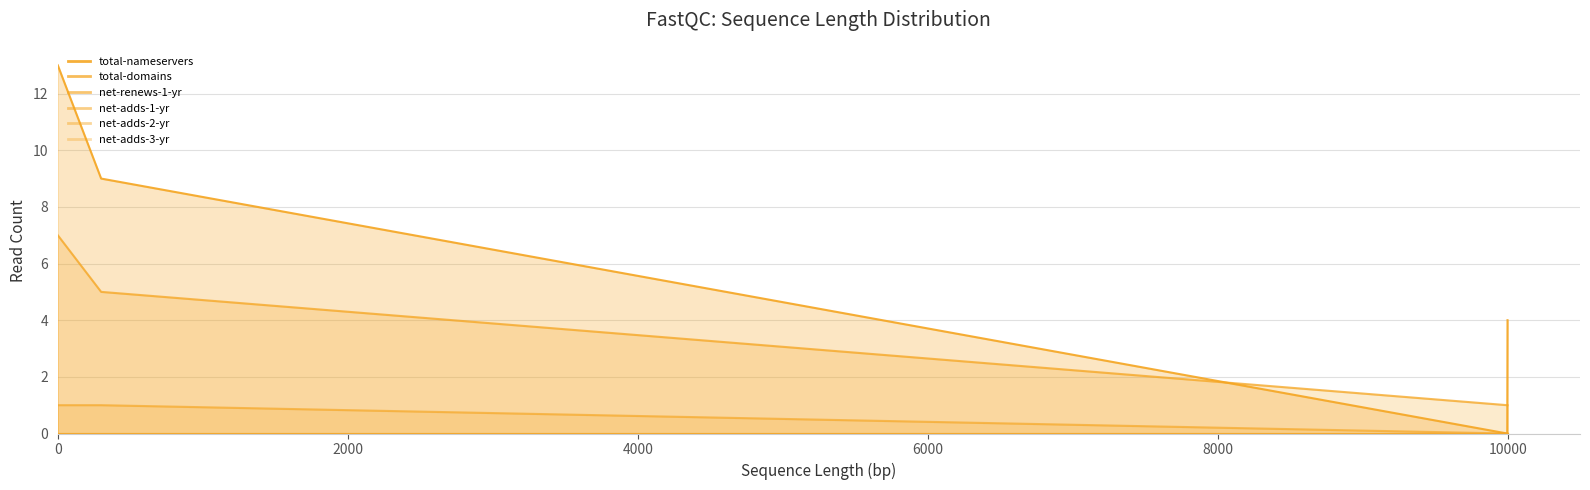

Rank the series by their maximum value, from lowest to highest.

net-adds-1-yr, net-adds-2-yr, net-adds-3-yr, net-renews-1-yr, total-domains, total-nameservers